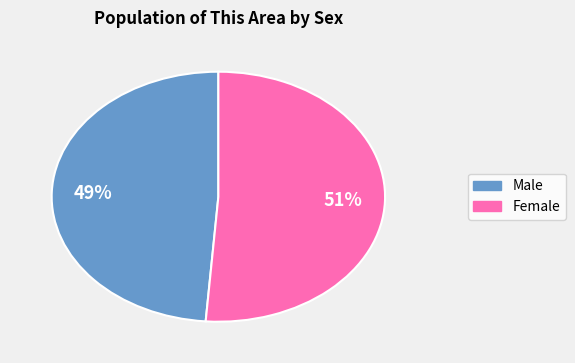

What is the smallest slice in the pie chart?

Male